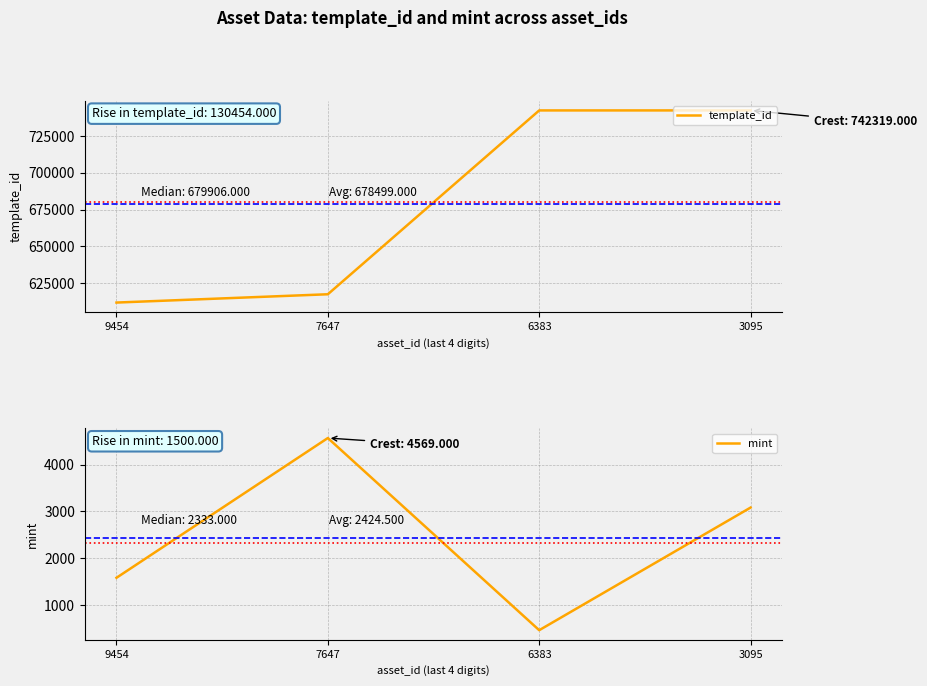

Which has a higher value, 7647 or 9454?

7647